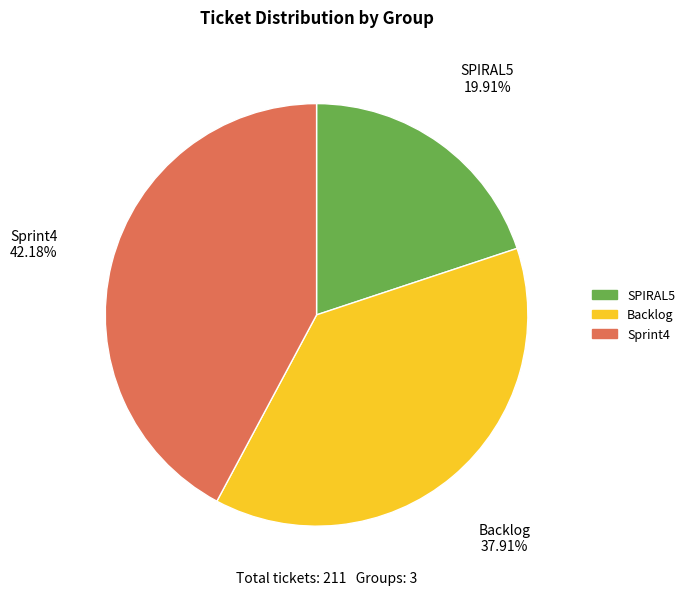

Which has a higher value, SPIRAL5 or Sprint4?

Sprint4